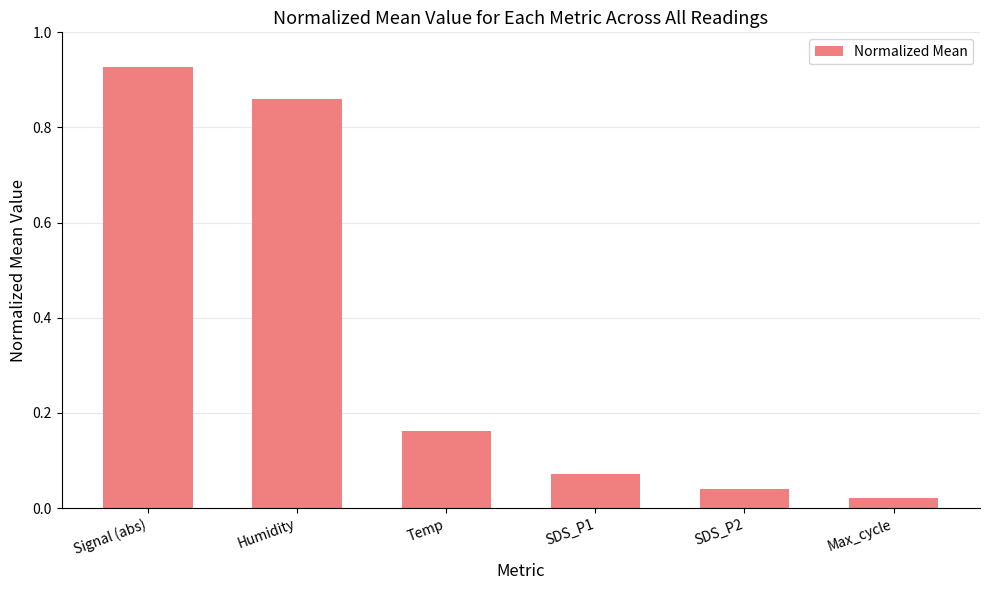

Count the number of data series in this chart.

1